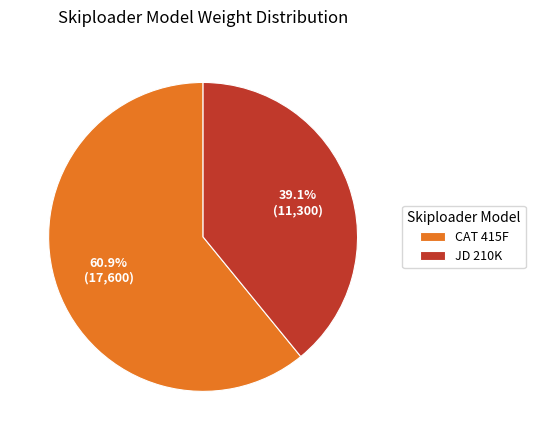

True or false: CAT 415F accounts for 73% of the total.

False